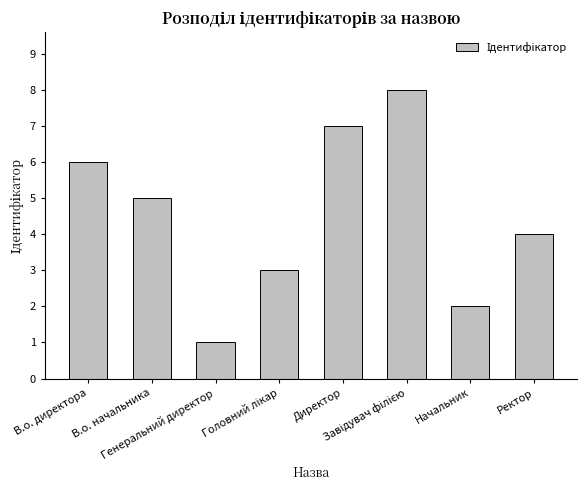

How many bars are there in total?

8